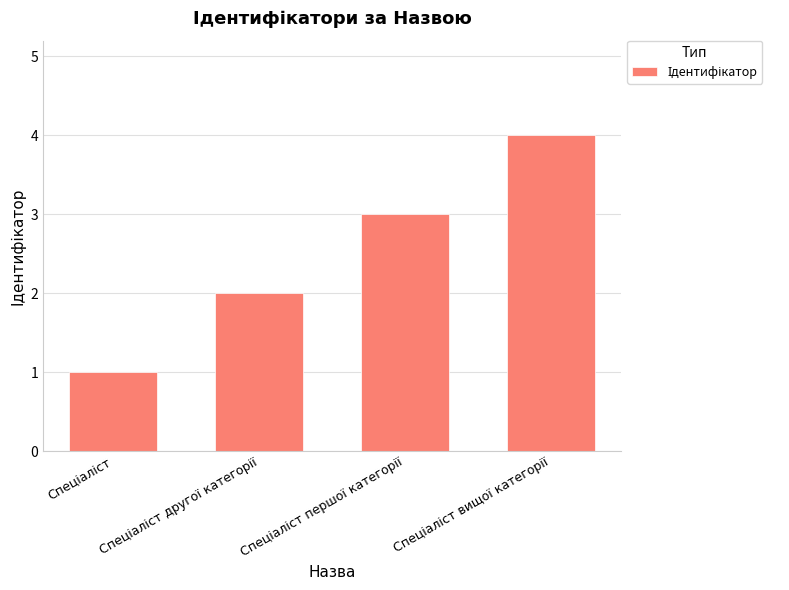

What is the maximum value shown in the chart?

4